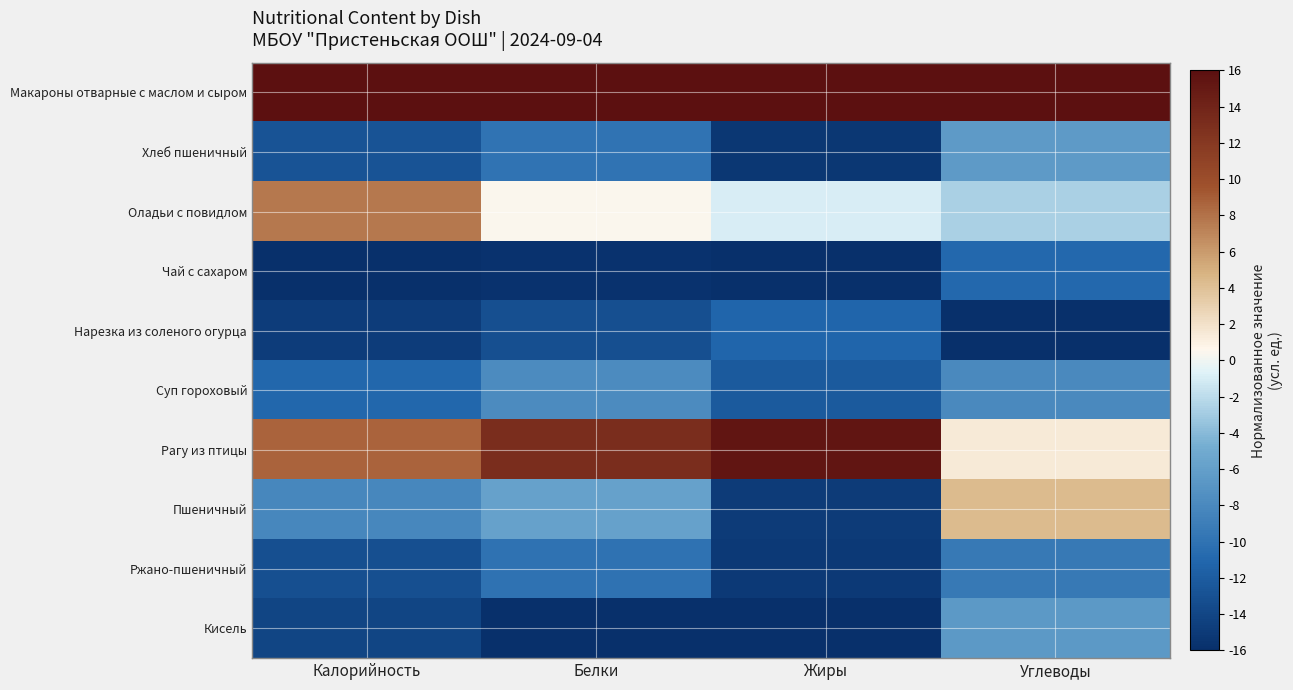

Reading left to right, what are all the values shown in this chart?

Макароны отварные с маслом и сыром: Калорийность=16.0	Белки=16.0	Жиры=16.0	Углеводы=16.0
Хлеб пшеничный: Калорийность=-12.8	Белки=-9.9	Жиры=-15.4	Углеводы=-6.5
Оладьи с повидлом: Калорийность=7.7	Белки=0.4	Жиры=-0.9	Углеводы=-2.7
Чай с сахаром: Калорийность=-16.0	Белки=-15.7	Жиры=-16.0	Углеводы=-11.0
Нарезка из соленого огурца: Калорийность=-14.9	Белки=-13.2	Жиры=-11.2	Углеводы=-16.0
Суп гороховый: Калорийность=-11.0	Белки=-7.8	Жиры=-12.2	Углеводы=-8.0
Рагу из птицы: Калорийность=8.7	Белки=13.1	Жиры=15.4	Углеводы=1.4
Пшеничный: Калорийность=-8.2	Белки=-5.8	Жиры=-14.9	Углеводы=4.3
Ржано-пшеничный: Калорийность=-13.2	Белки=-10.1	Жиры=-15.1	Углеводы=-9.5
Кисель: Калорийность=-14.1	Белки=-16.0	Жиры=-16.0	Углеводы=-6.6